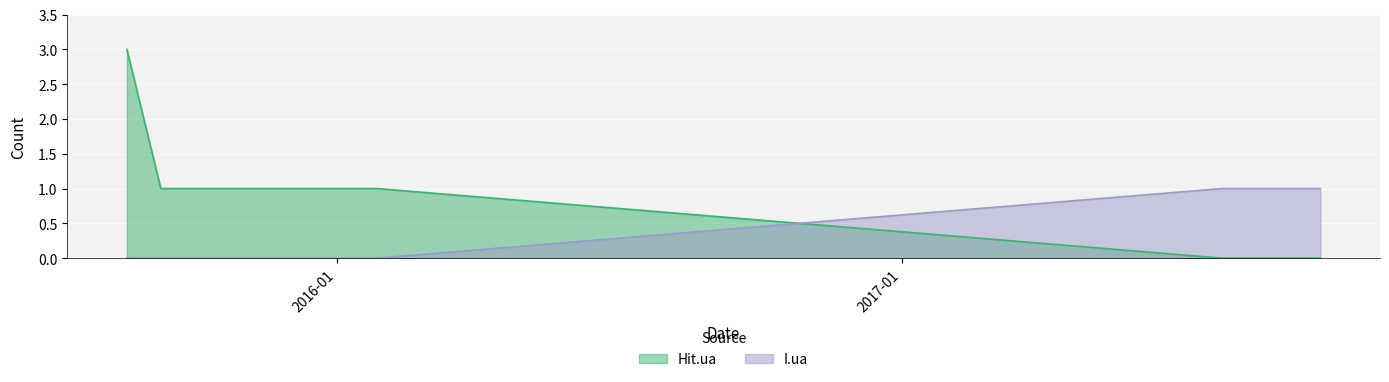

Rank the series by their average value, from lowest to highest.

I.ua, Hit.ua